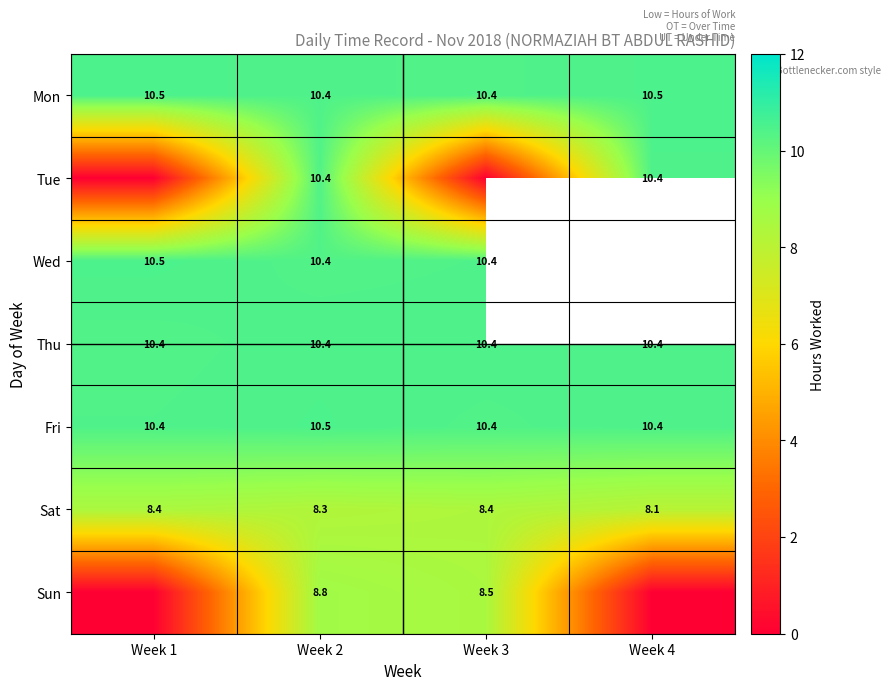

How many distinct data groups are displayed?

7